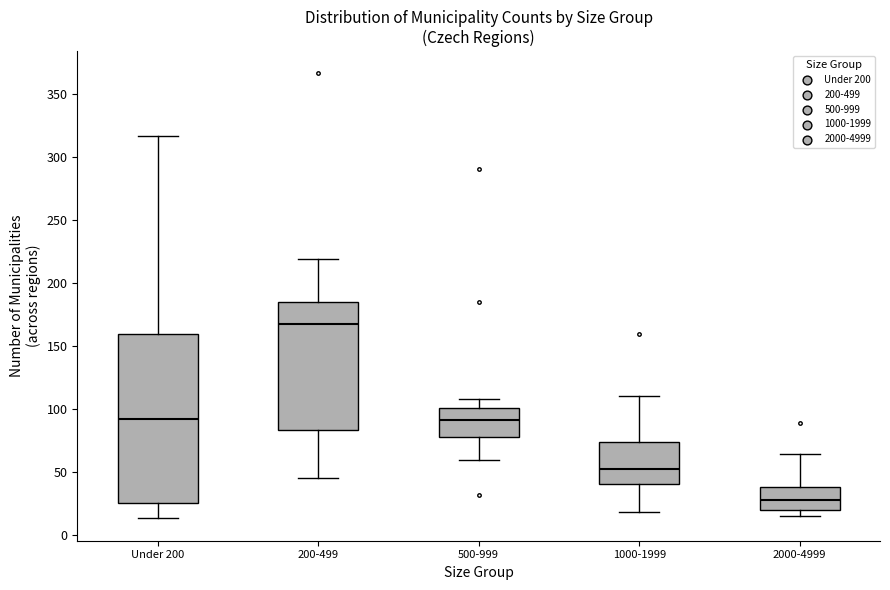

Which box has the lowest median line?

2000-4999